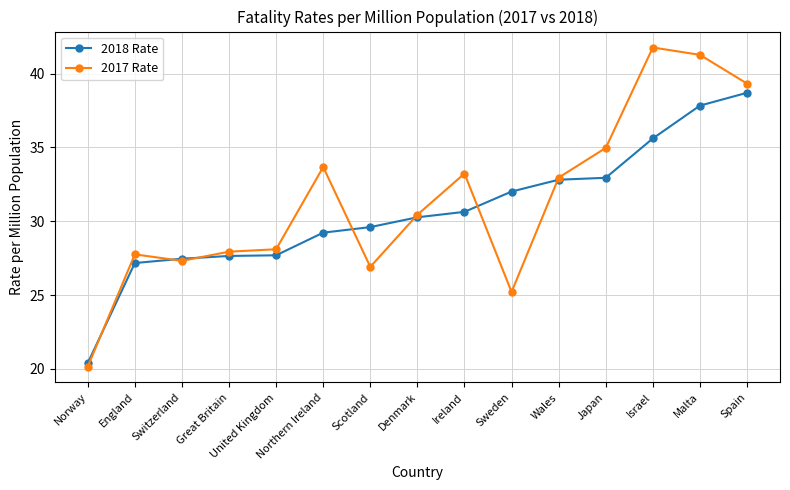

Which category has the lowest value across all series?

Norway